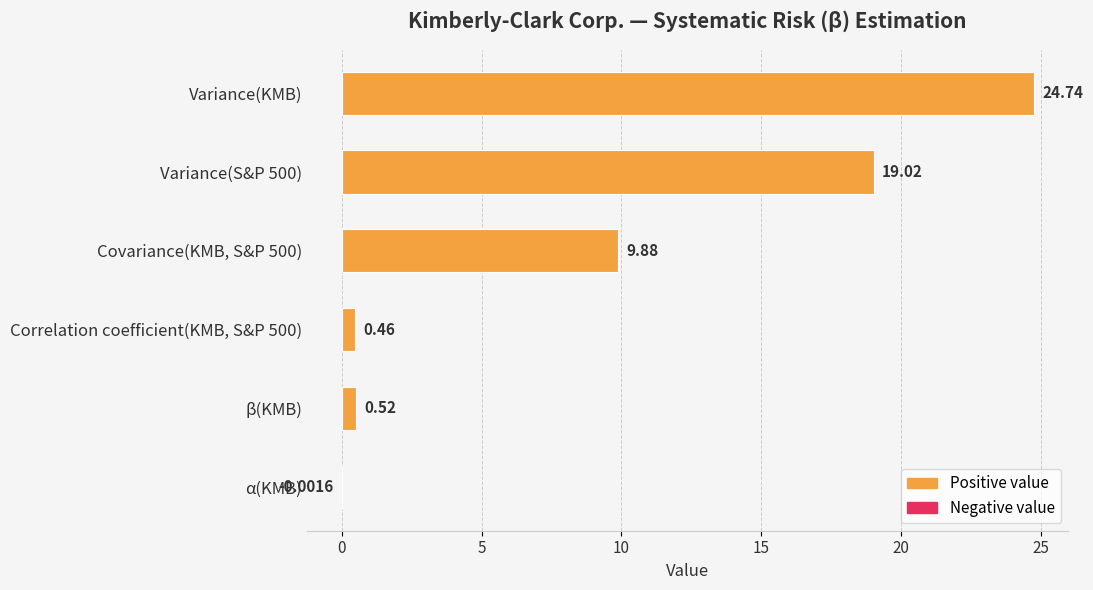

Which has a higher value, Variance(S&P 500) or α(KMB)?

Variance(S&P 500)